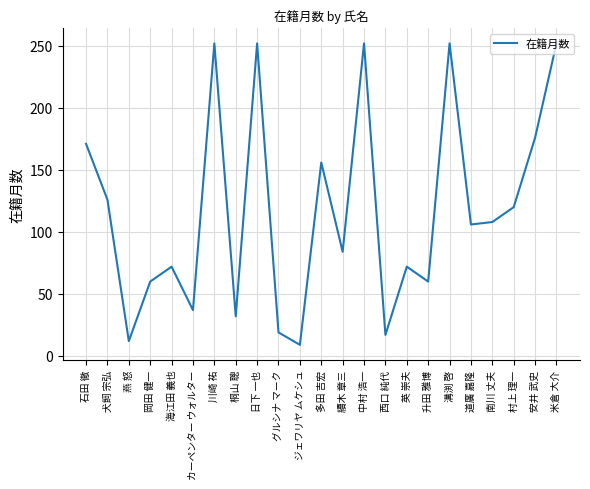

True or false: the data shows 112 at 中村 浩一.

False